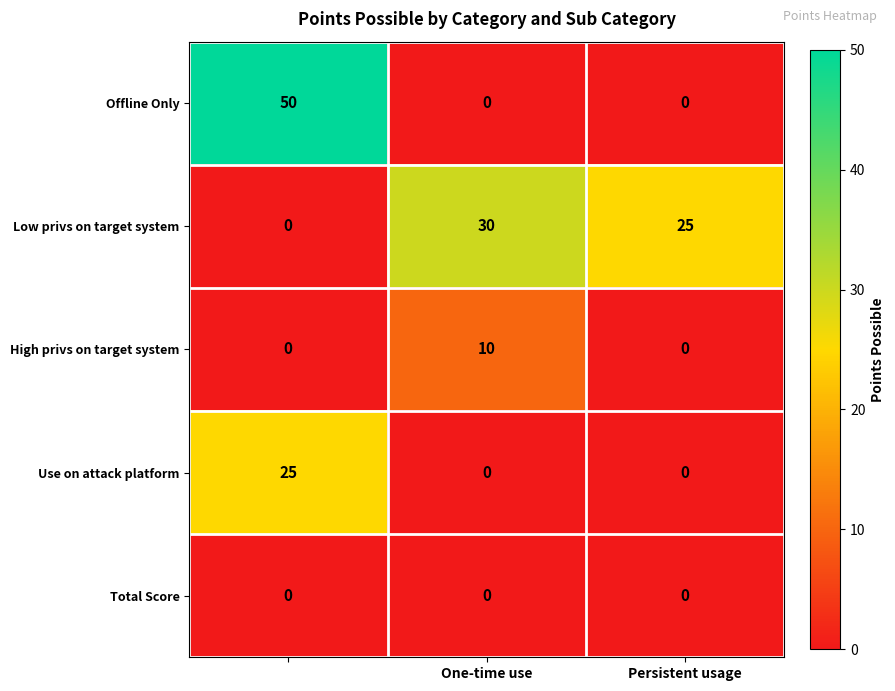

Rank the series by their maximum value, from lowest to highest.

Total Score, High privs on target system, Use on attack platform, Low privs on target system, Offline Only